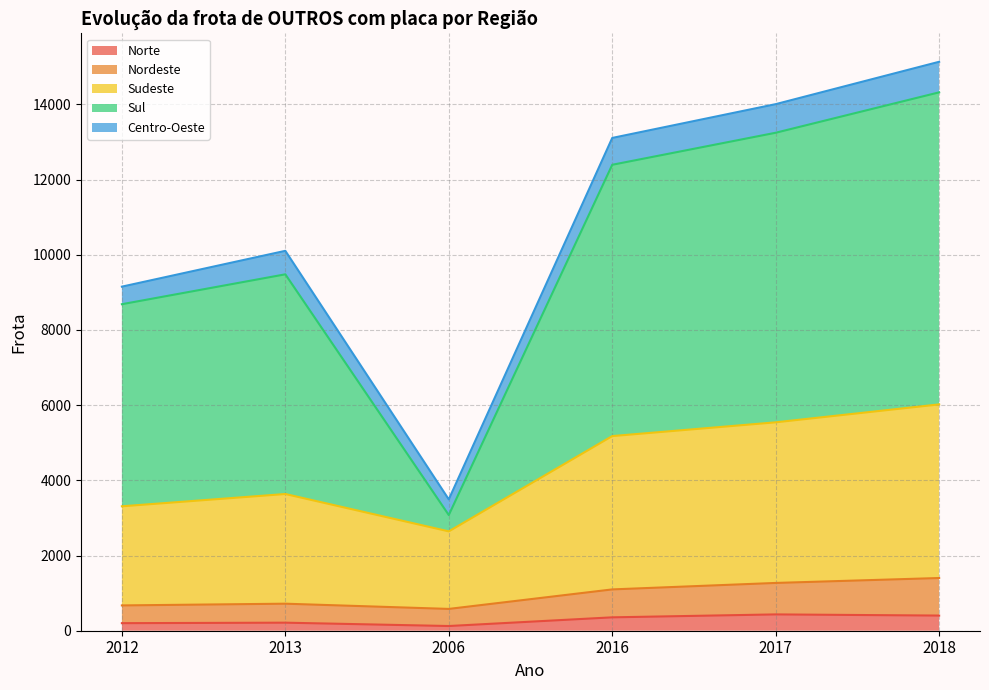

List the labels in order of Sul value, smallest first.

2006, 2012, 2013, 2016, 2017, 2018